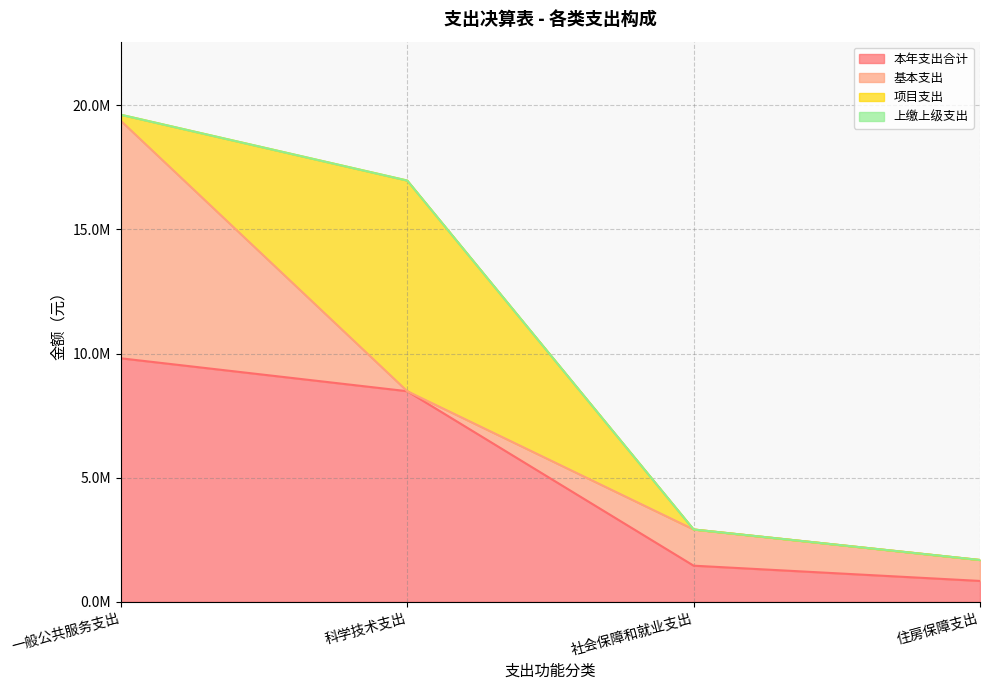

What is the spread (max minus min) of values at 社会保障和就业支出?

1457635.1